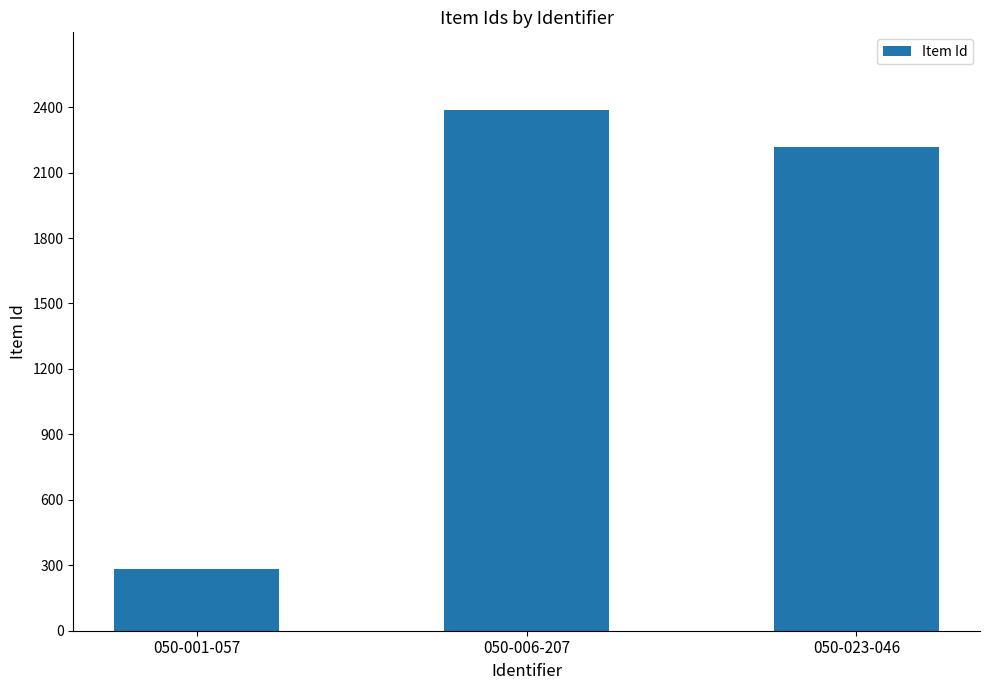

Rank the categories by value from lowest to highest.

050-001-057, 050-023-046, 050-006-207